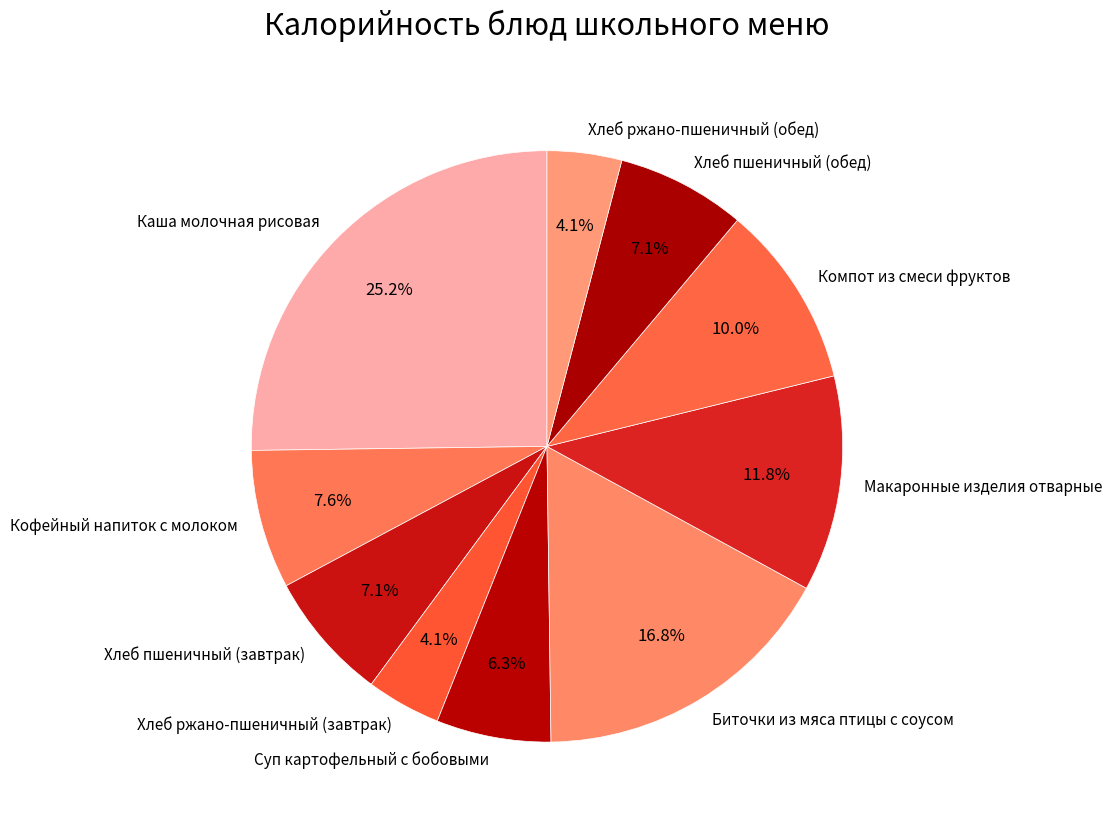

True or false: Биточки из мяса птицы с соусом accounts for 11% of the total.

False